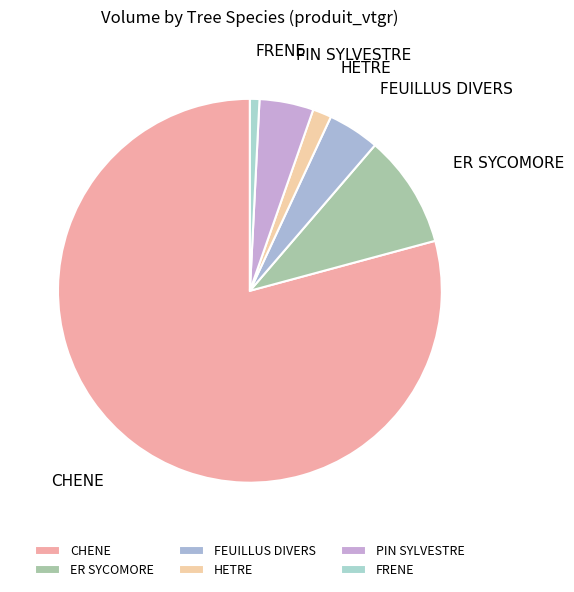

What is the smallest slice in the pie chart?

FRENE